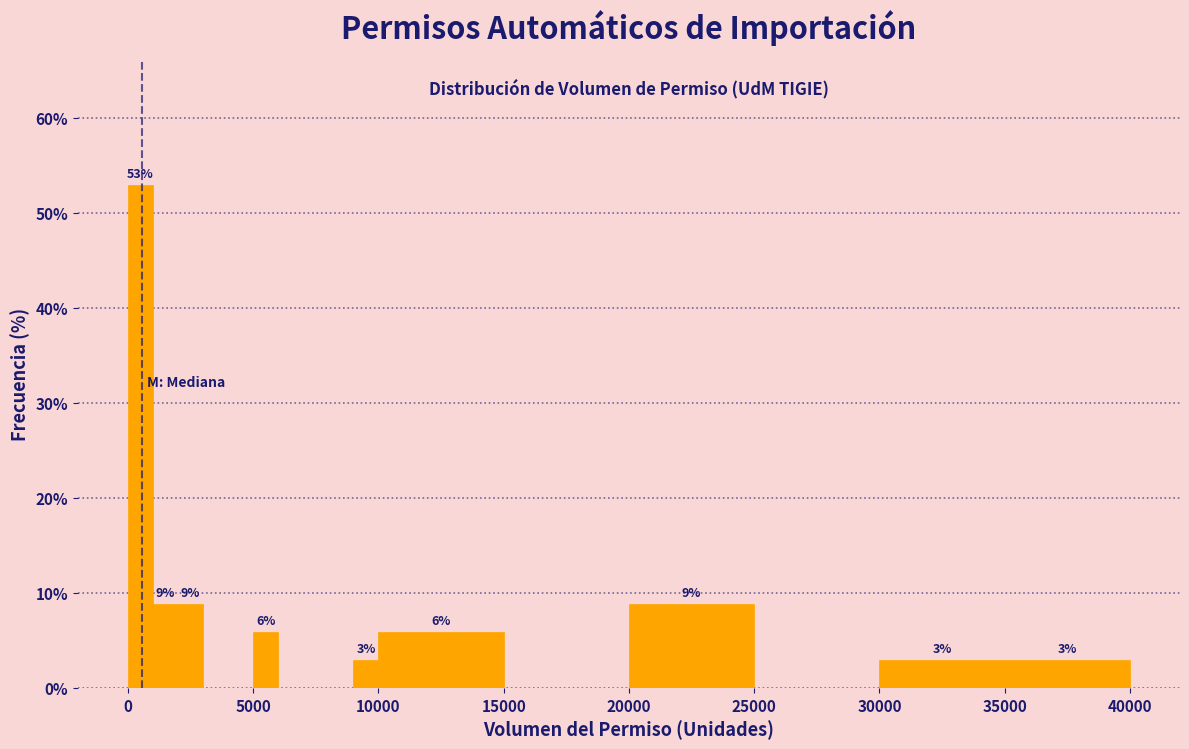

Around what value on the x-axis is the tallest bar? Give the approximate position of its centre, as read against the axis.

500